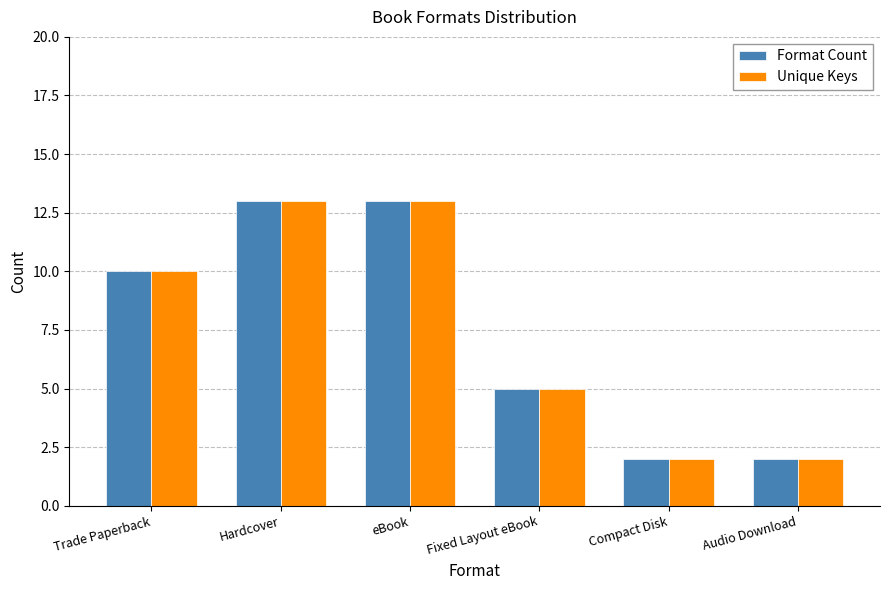

How many groups of bars are there?

6